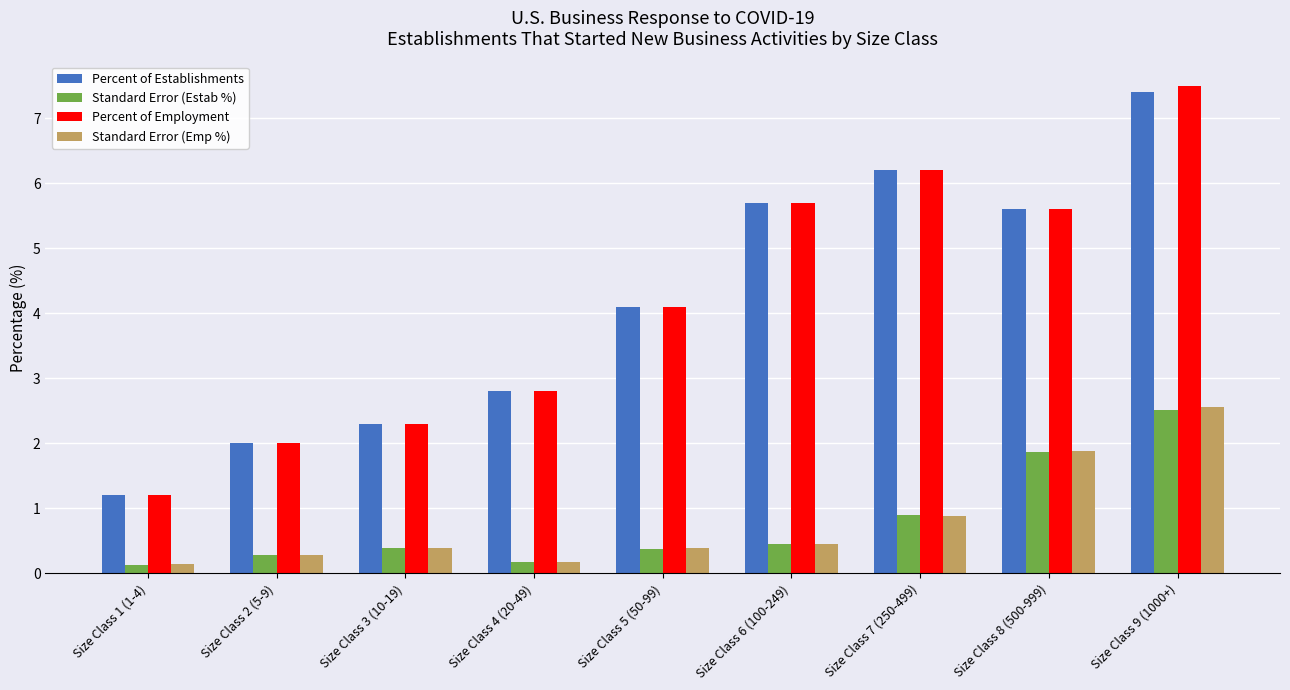

What is the difference between the Percent of Employment values at Size Class 7 (250-499) and Size Class 2 (5-9)?

4.2